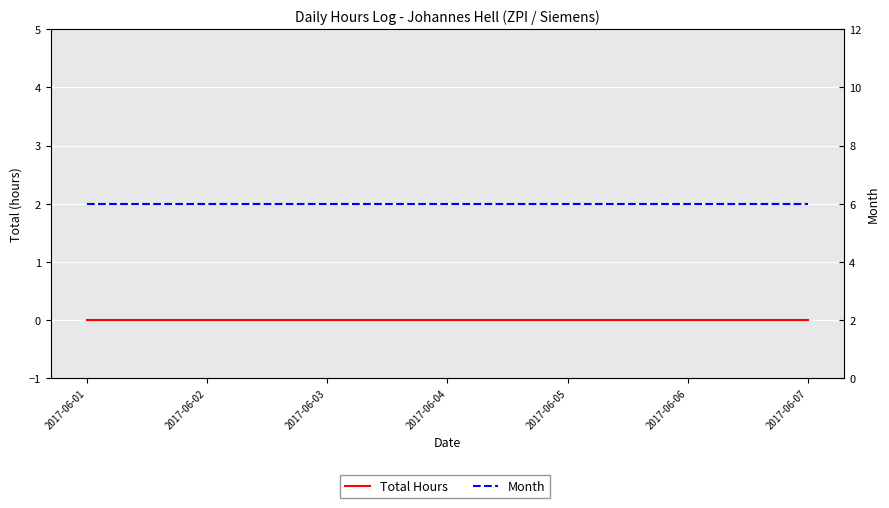

Read the Month value at 2017-06-03.

6